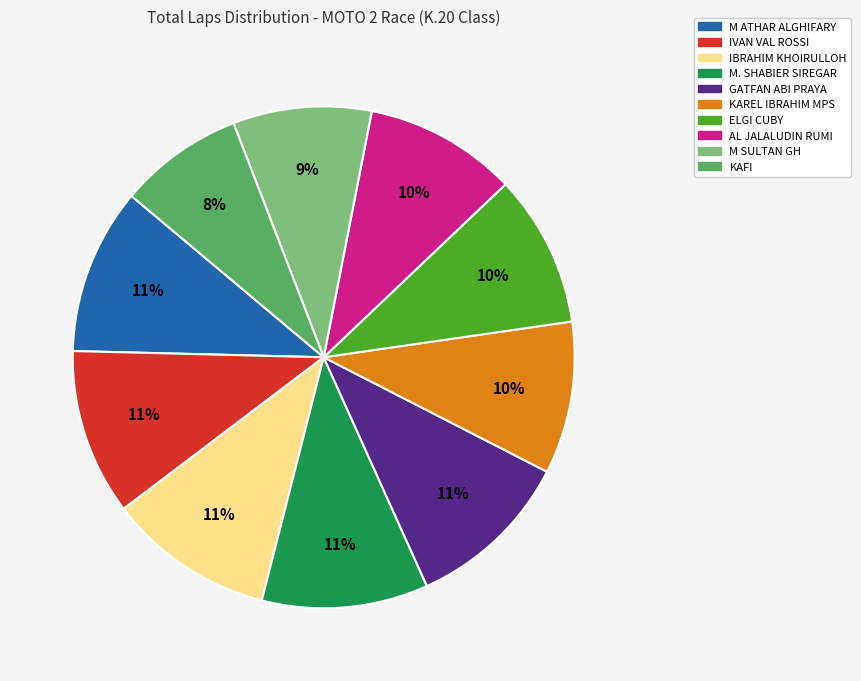

The IVAN VAL ROSSI slice represents 11% of the pie. True or false?

True